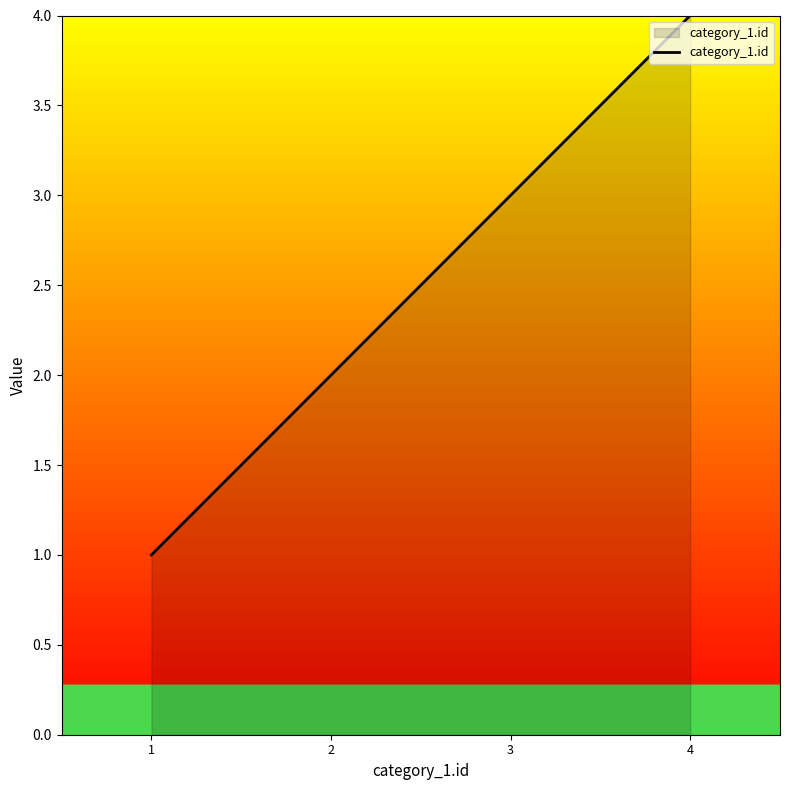

What is the ratio of the value at 3 to the value at 1?

3.0